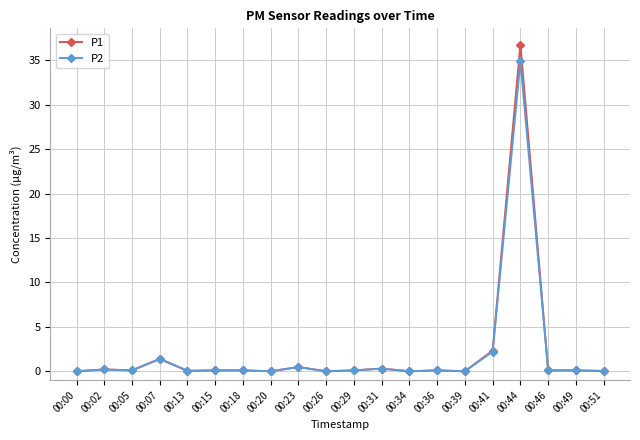

What is the maximum value for P2?

34.9